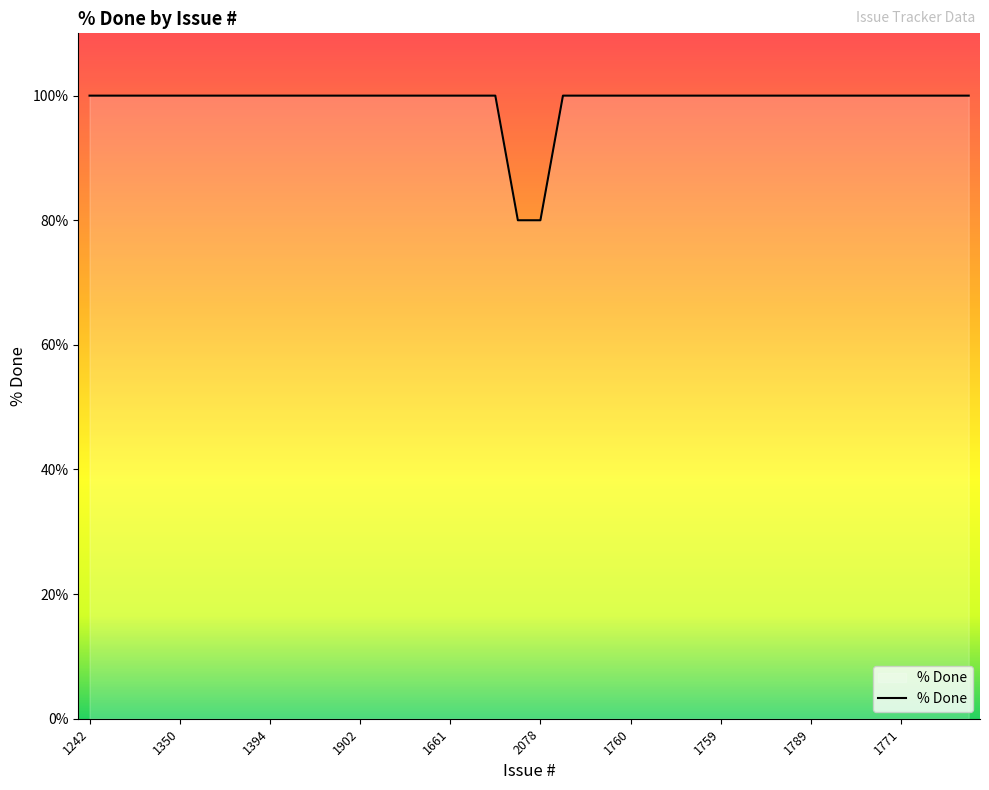

What is the minimum value shown in the chart?

80